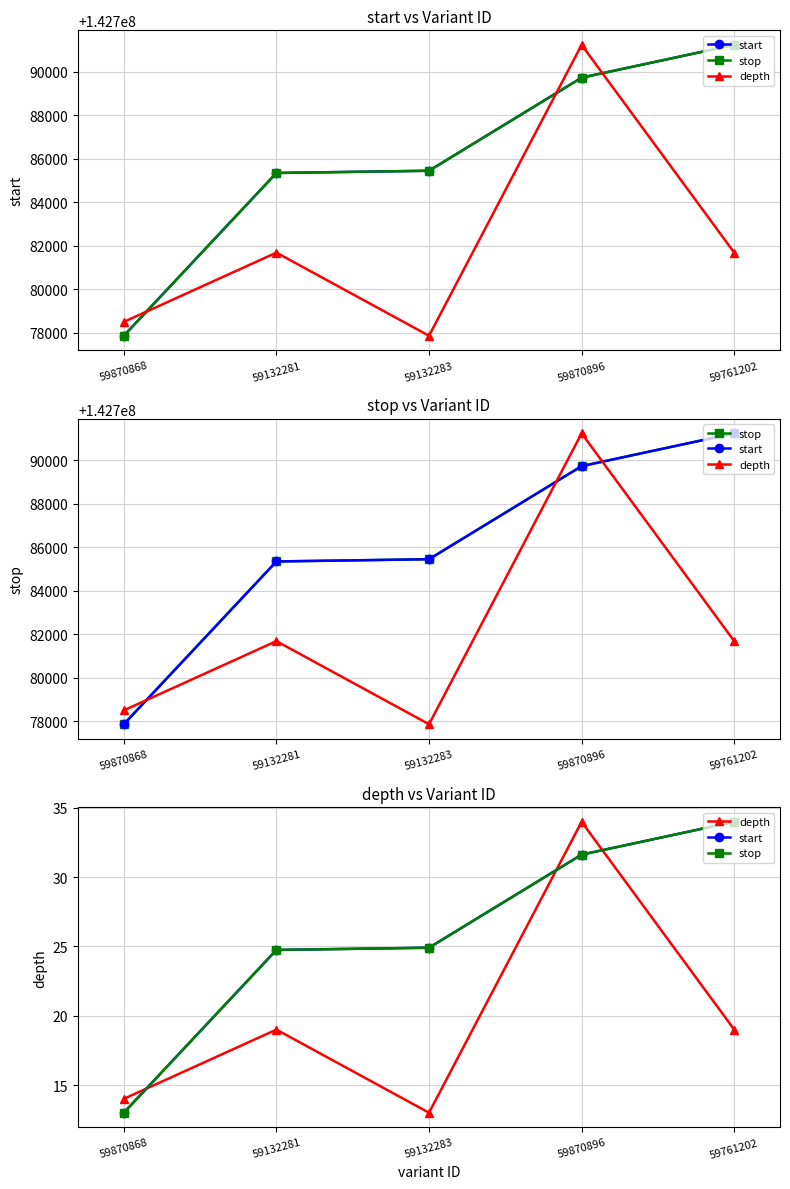

Which series ends up on top after the final intersection of stop and depth?

stop